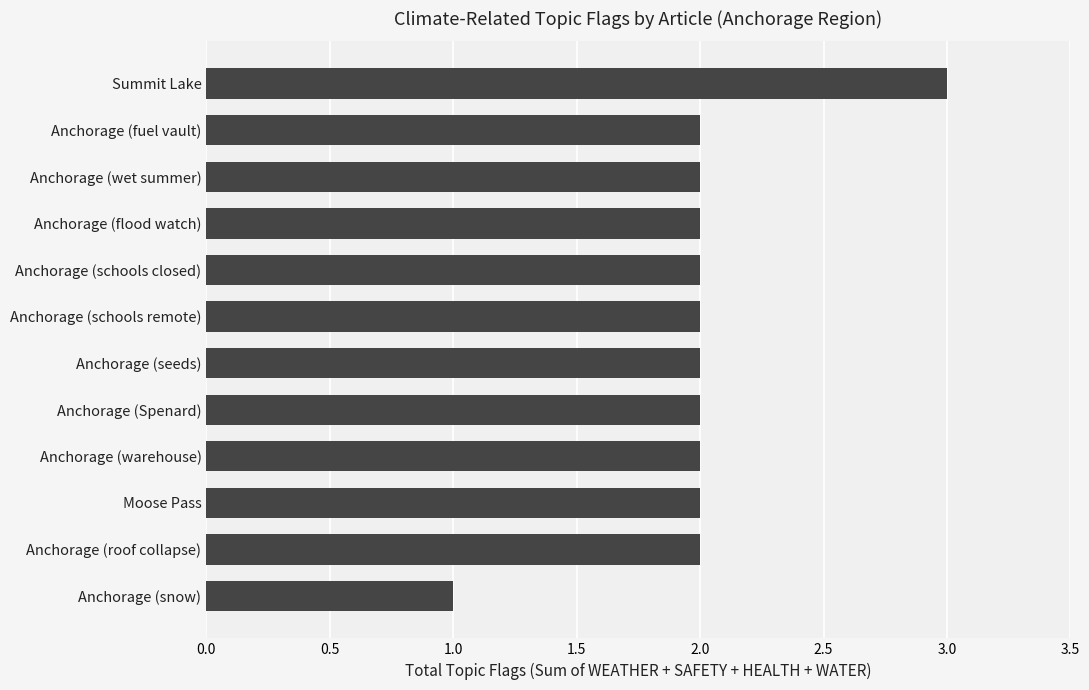

What is the sum of the values at Anchorage (roof collapse) and Anchorage (schools closed)?

4